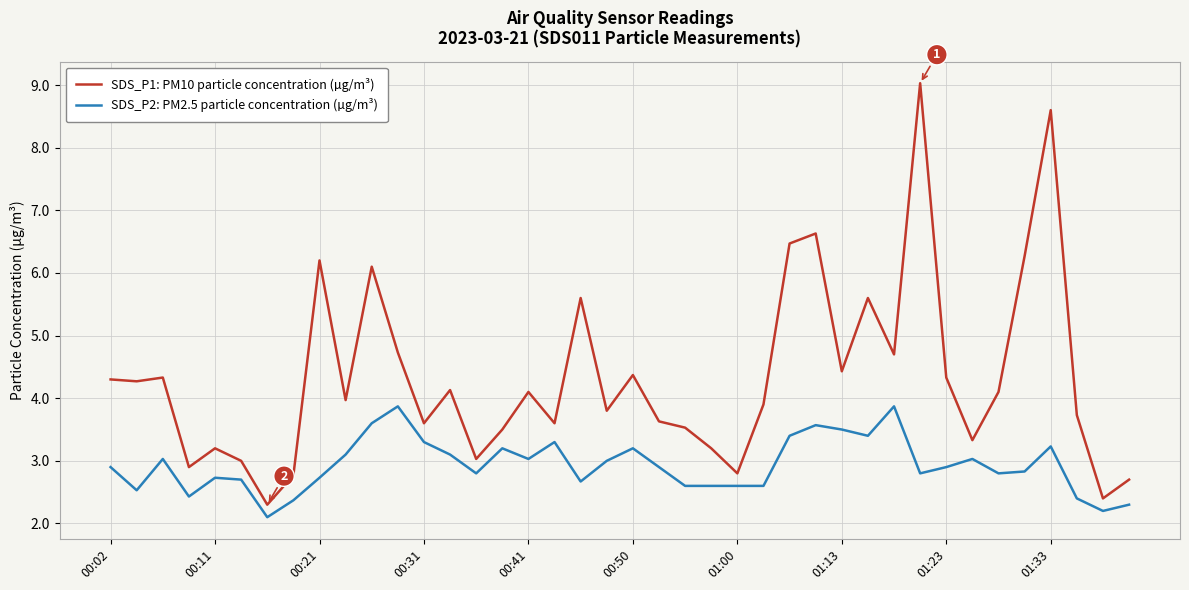

What is the highest value of the SDS_P2: PM2.5 particle concentration (µg/m³) series?

3.9